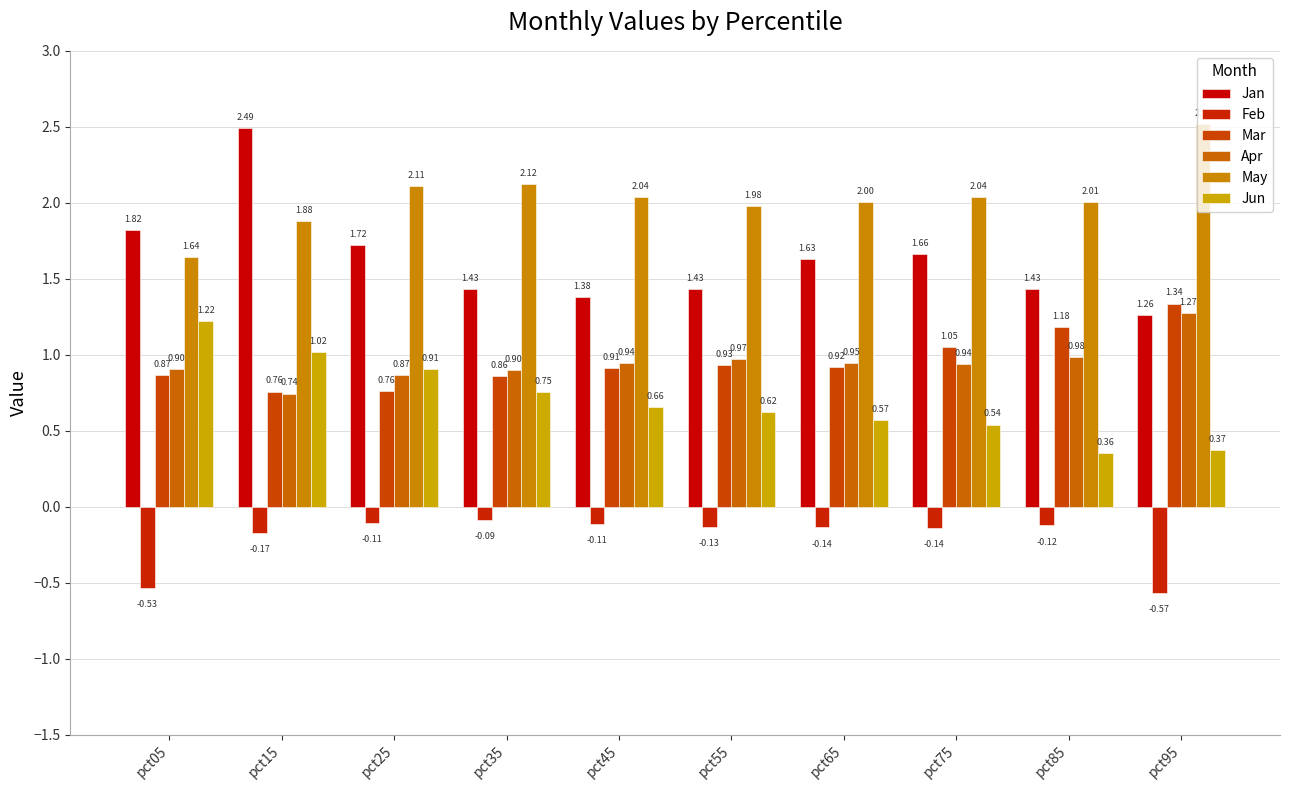

What is the difference between the maximum and minimum values in the Jan series?

1.2